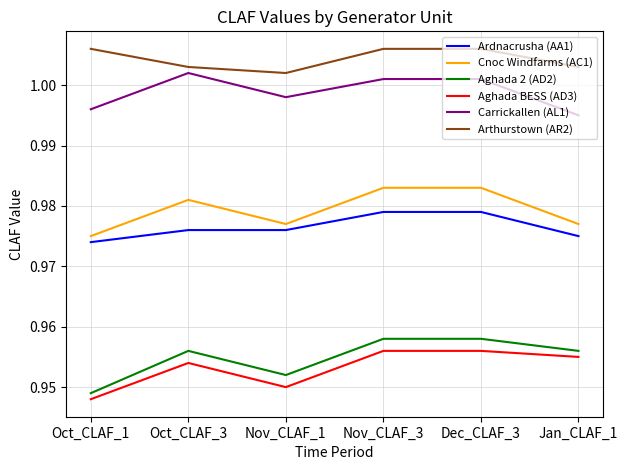

What position from the right is Nov_CLAF_3?

3